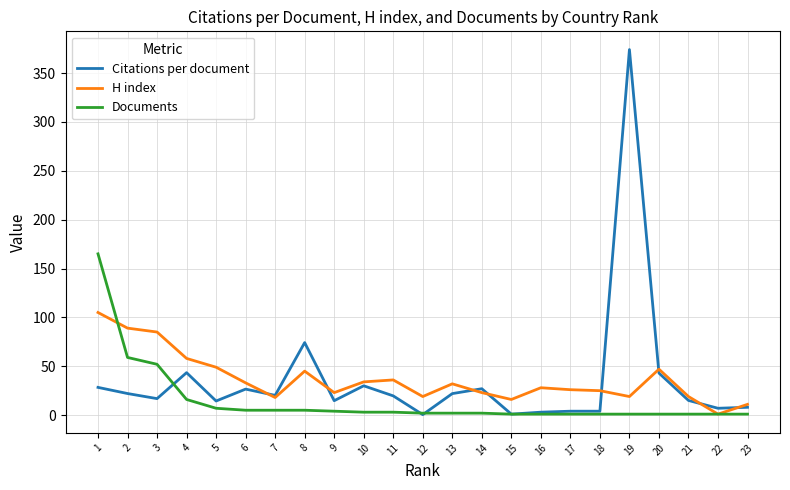

Which series has the widest spread of values?

Citations per document